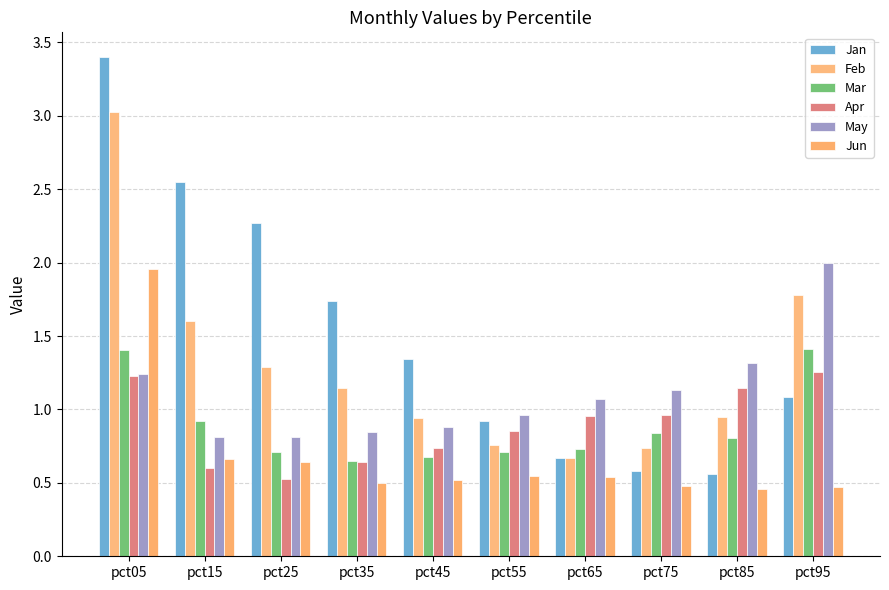

At which label is Jun closest to 1?

pct15